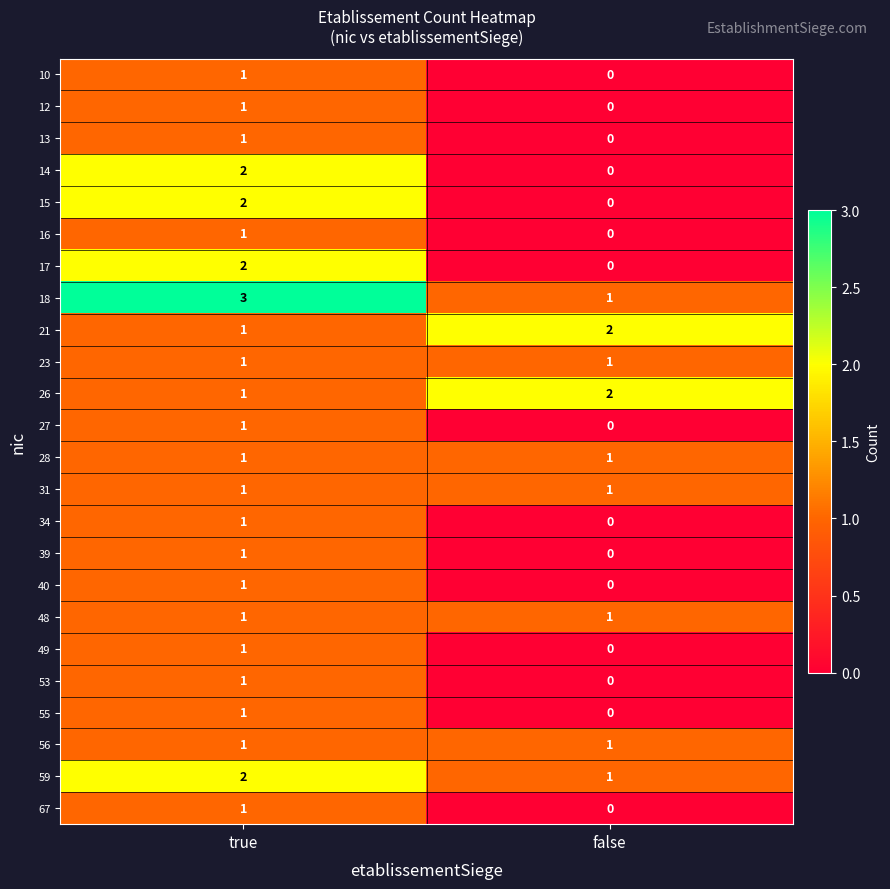

True or false: 16 has a value of 0 at true.

False